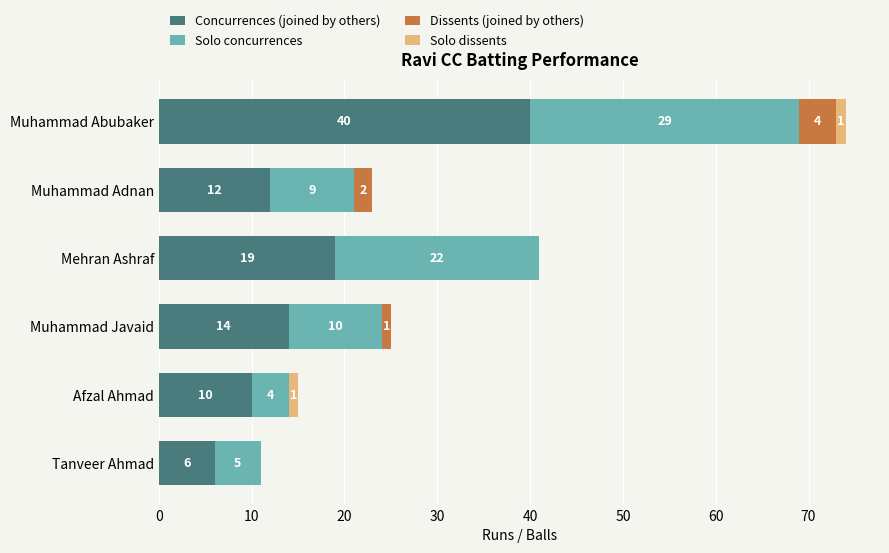

Is it true that Concurrences (joined by others) equals 7 at Muhammad Javaid?

False